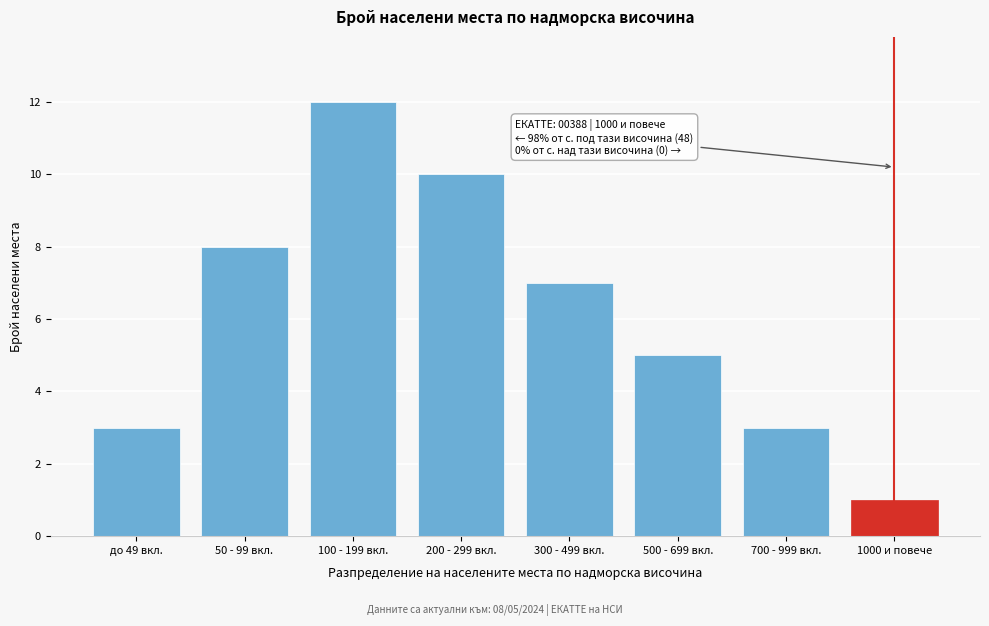

Reading left to right, extract all data points from this chart.

3	8	12	10	7	5	3	1